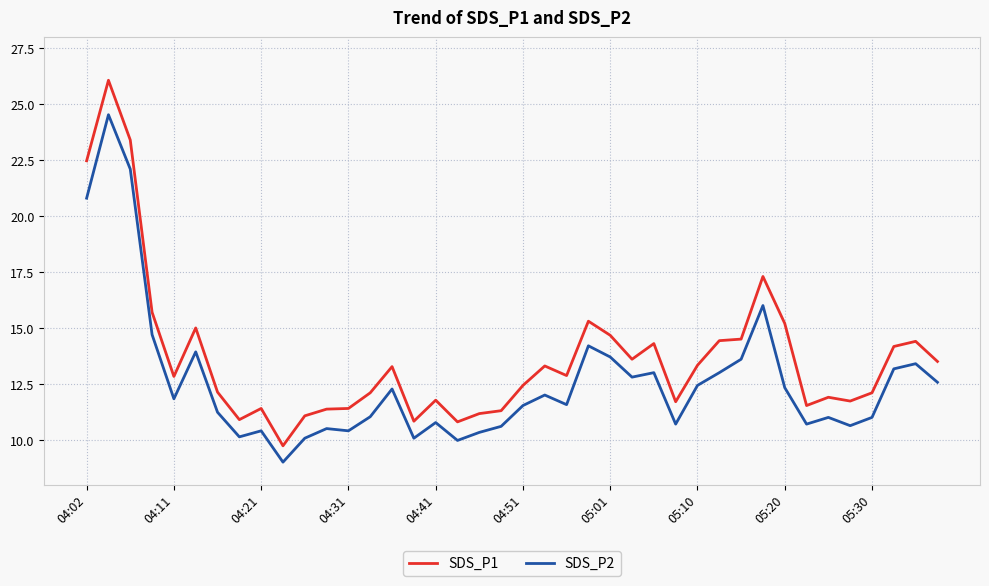

List the series in order of their peak value, lowest first.

SDS_P2, SDS_P1